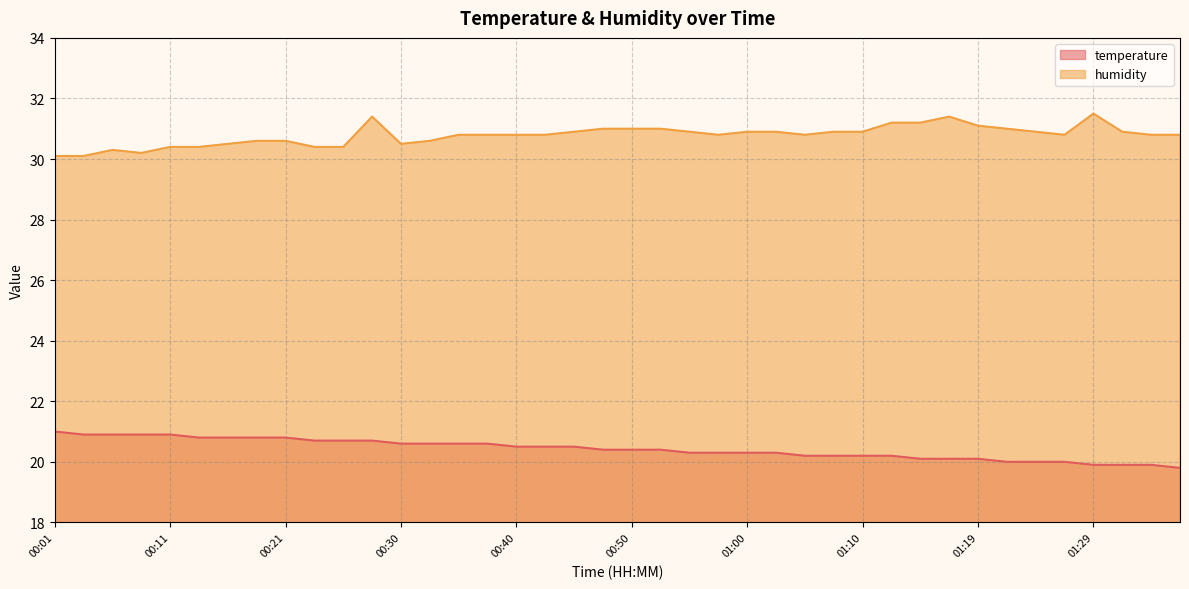

What is the label of the 2nd point from the right?

01:34